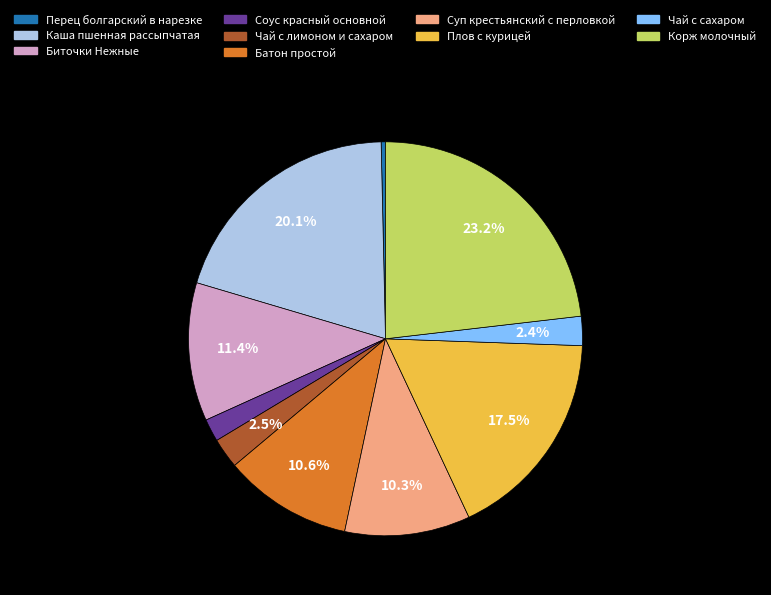

Approximately how many times larger is the value at Батон простой compared to Биточки Нежные?

0.9